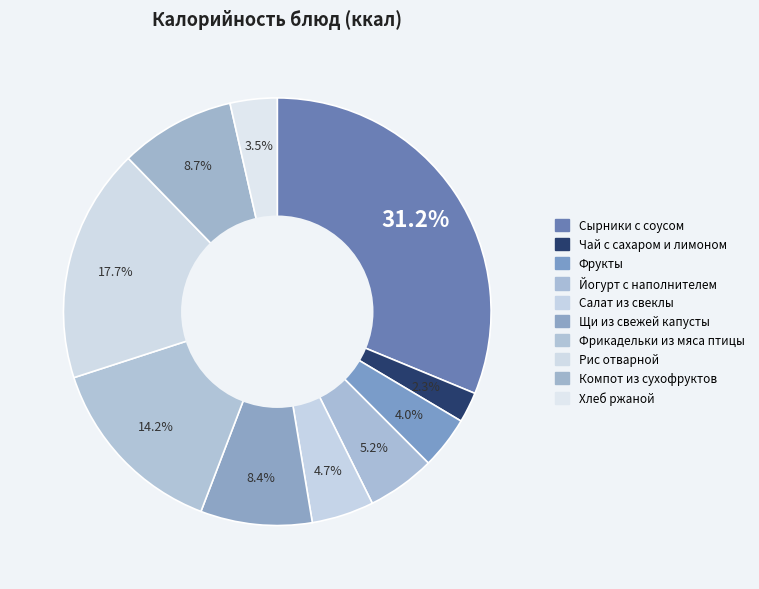

How many slices are in this pie chart?

10